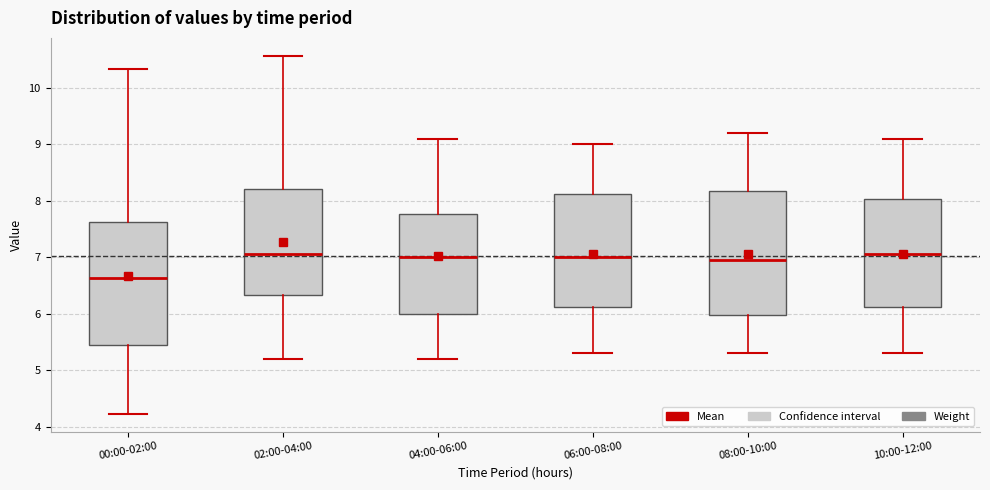

Reading left to right, transcribe this box plot: for each box, give where its median line is, the range the box spans, and where its two whiskers end, as read against the y-axis. The values are not printed on the chart, so give them approximately, as read against the axis.

00:00-02:00: median 6.6, box 5.4 to 7.6, whiskers 4.2 to 10.3
02:00-04:00: median 7.1, box 6.3 to 8.2, whiskers 5.2 to 10.6
04:00-06:00: median 7.0, box 6.0 to 7.8, whiskers 5.2 to 9.1
06:00-08:00: median 7.0, box 6.1 to 8.1, whiskers 5.3 to 9.0
08:00-10:00: median 7.0, box 6.0 to 8.2, whiskers 5.3 to 9.2
10:00-12:00: median 7.1, box 6.1 to 8.0, whiskers 5.3 to 9.1